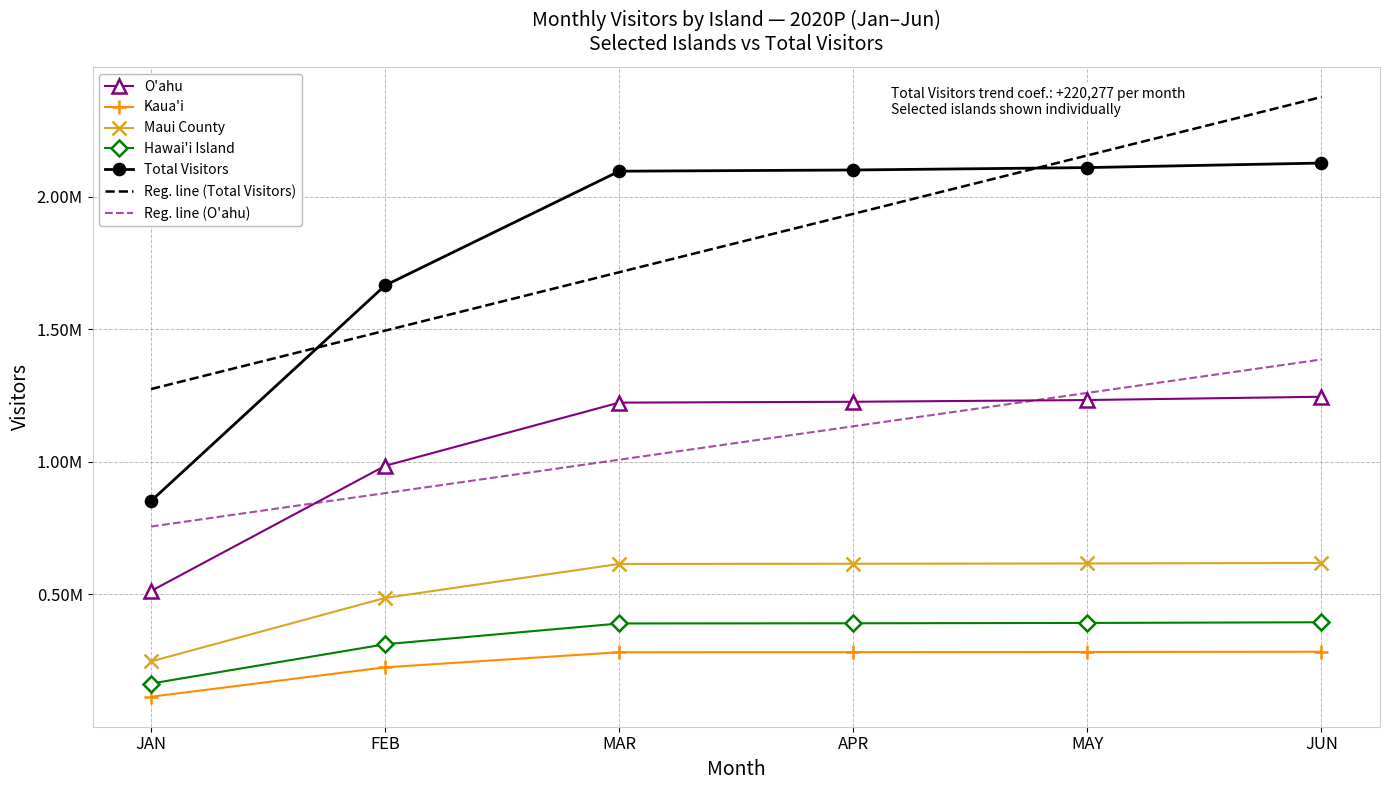

Which series has the largest range (max minus min)?

Total Visitors